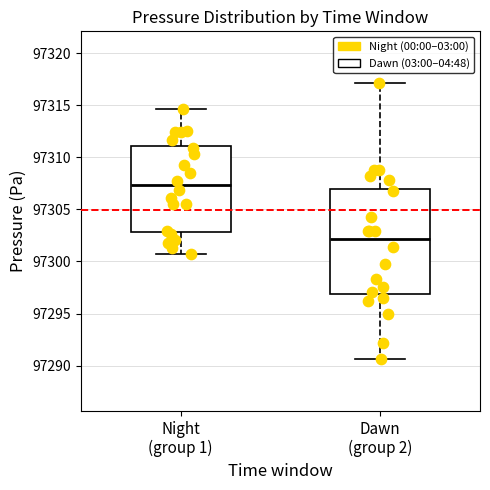

Comparing the boxes themselves (not the whiskers), which one is the tallest?

Dawn (group 2)